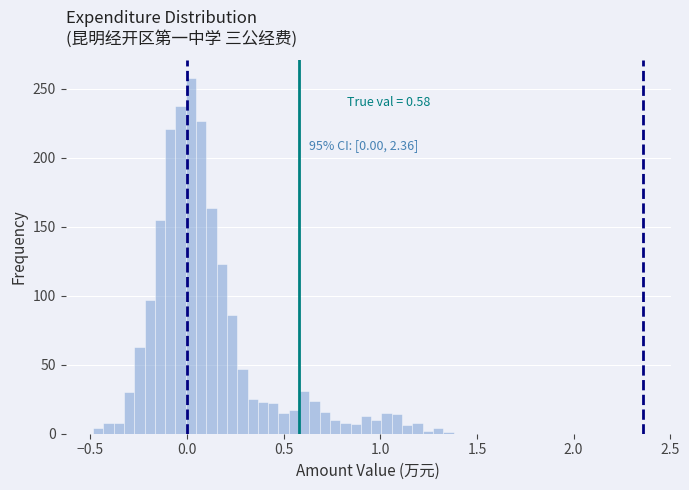

Read against the x-axis, roughly where is the centre of the tallest bar?

0.00